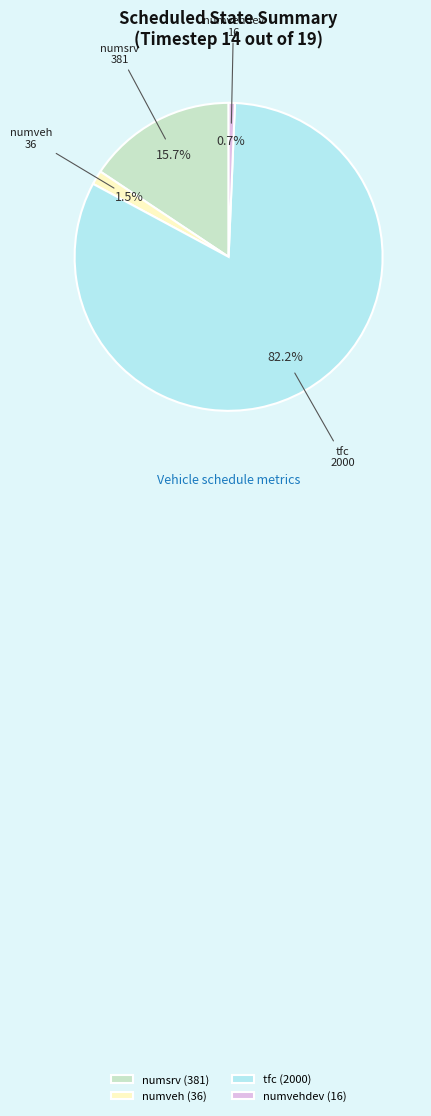

Is there any slice that represents more than half of the pie?

Yes